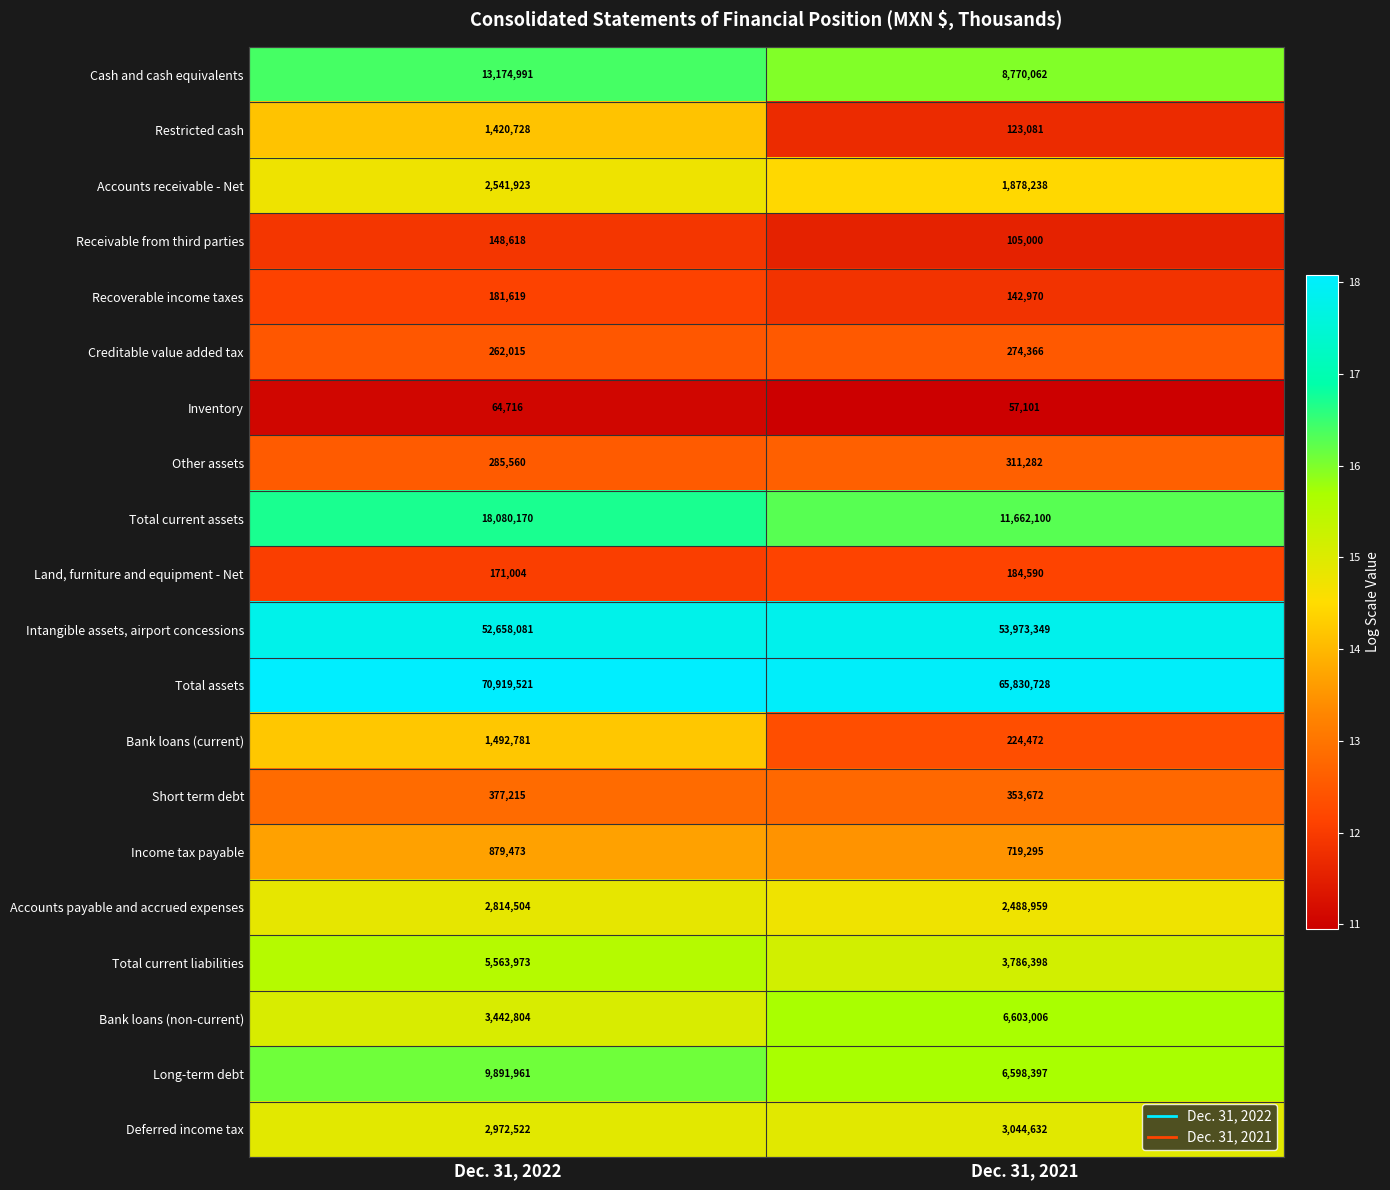

The value of Land, furniture and equipment - Net at Dec. 31, 2021 is 184590. True or false?

True